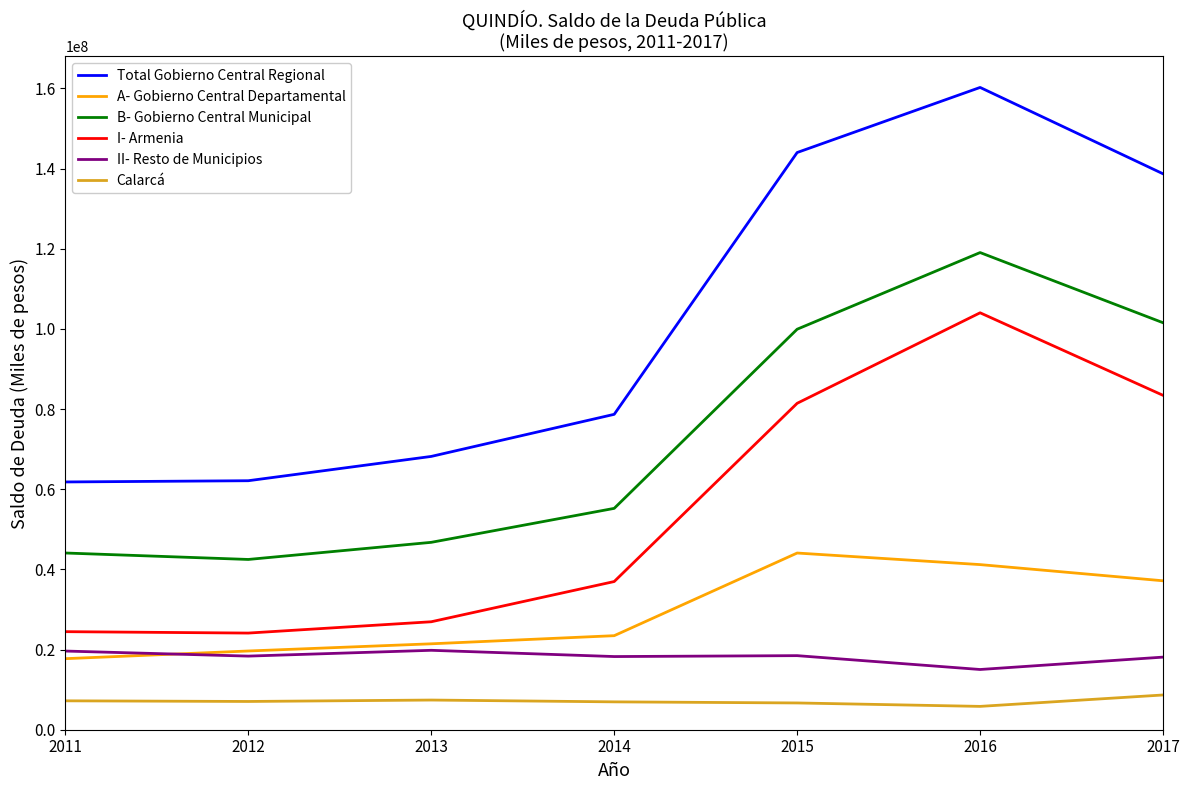

At which category does the chart reach its peak across all series?

2016